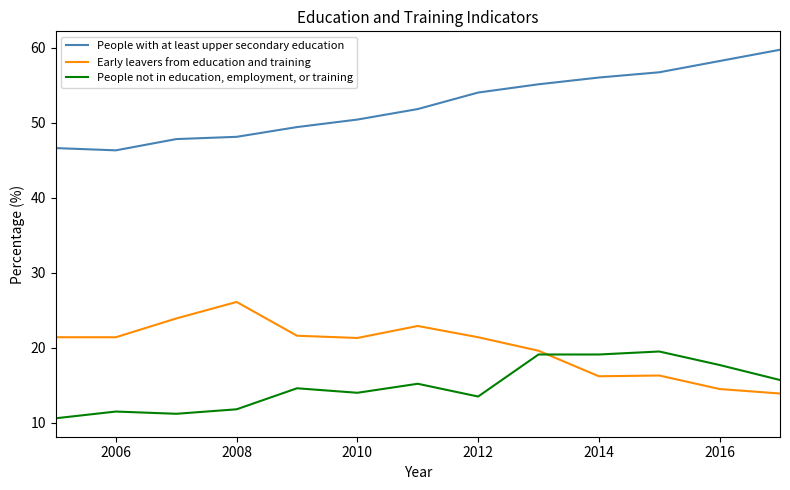

How many intersections are there between Early leavers from education and training and People not in education, employment, or training?

1